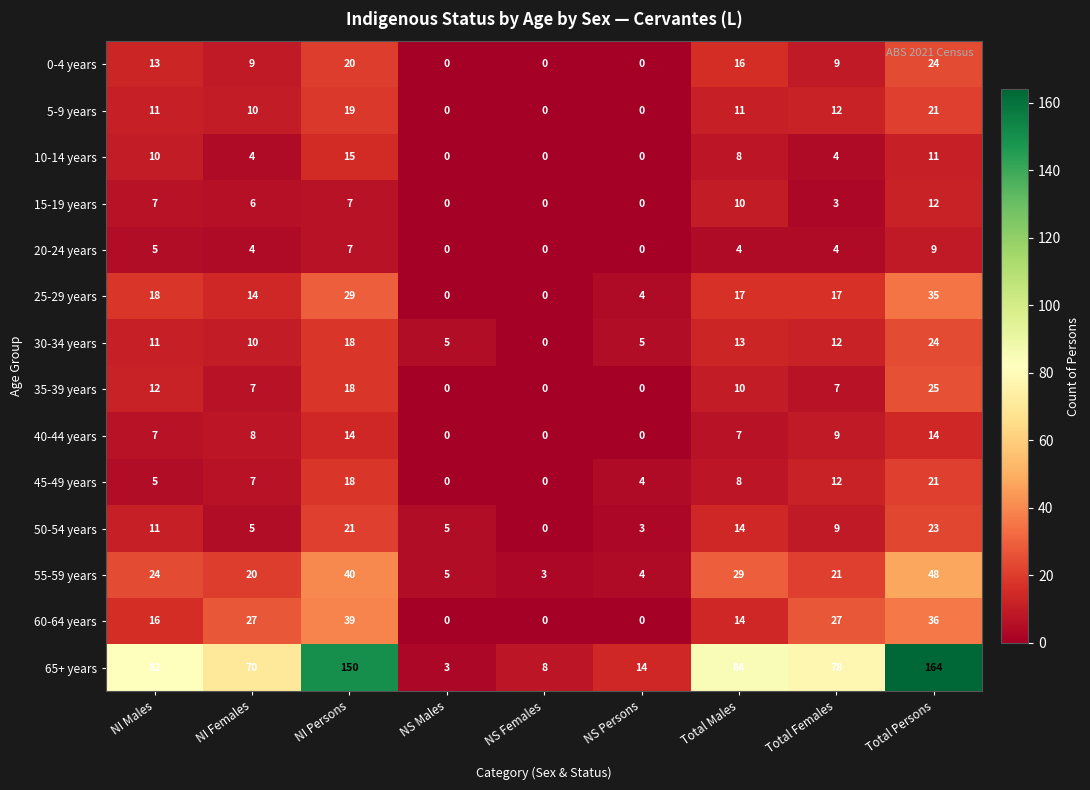

What is the maximum value for 0-4 years?

24